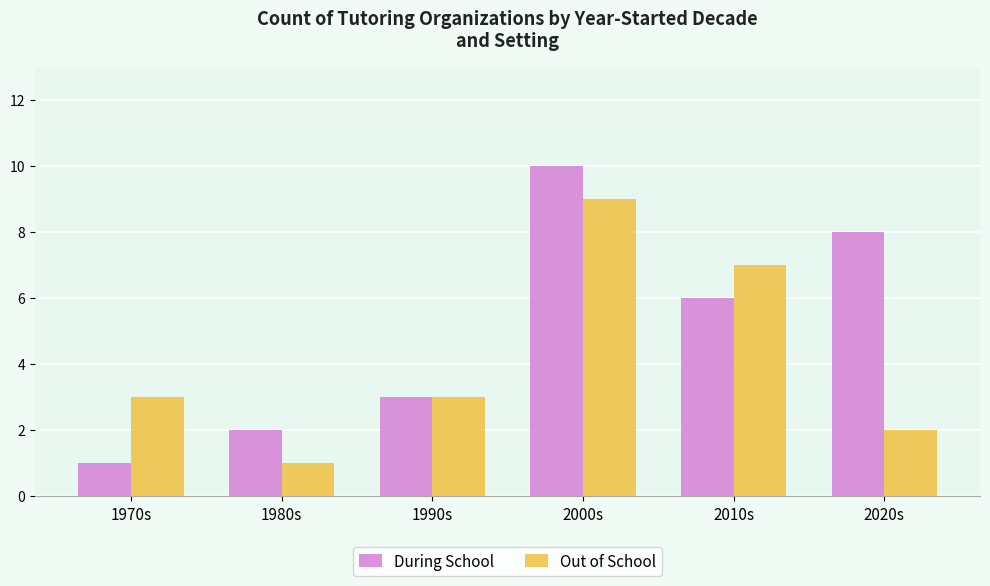

Reading left to right, extract all data points from this chart.

During School: 1	2	3	10	6	8
Out of School: 3	1	3	9	7	2